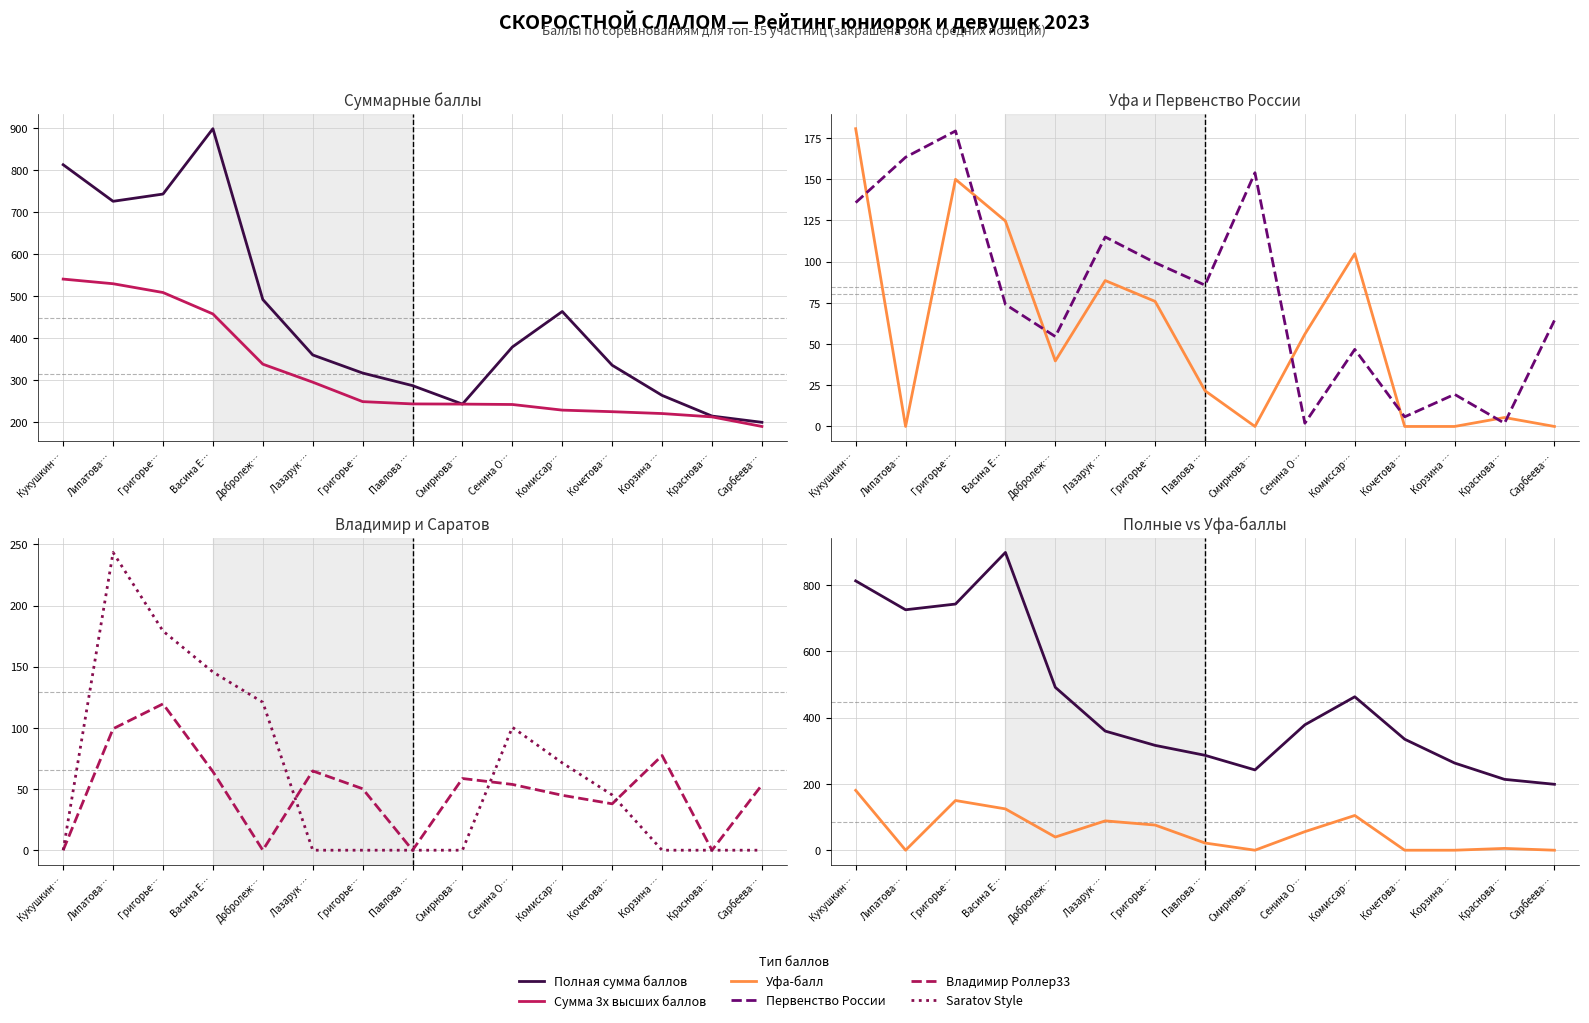

List the series in order of their peak value, lowest first.

Владимир Роллер33, Первенство России, Уфа-балл, Saratov Style, Сумма 3х высших баллов, Полная сумма баллов